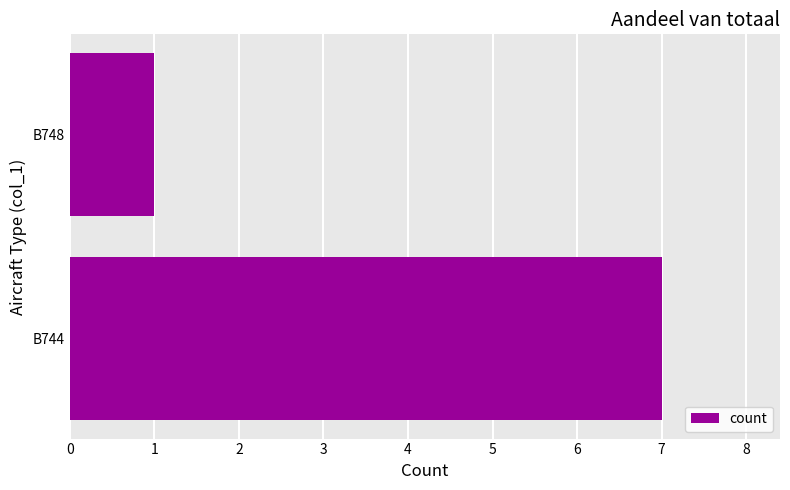

Is it true that the value at B748 is 1?

True